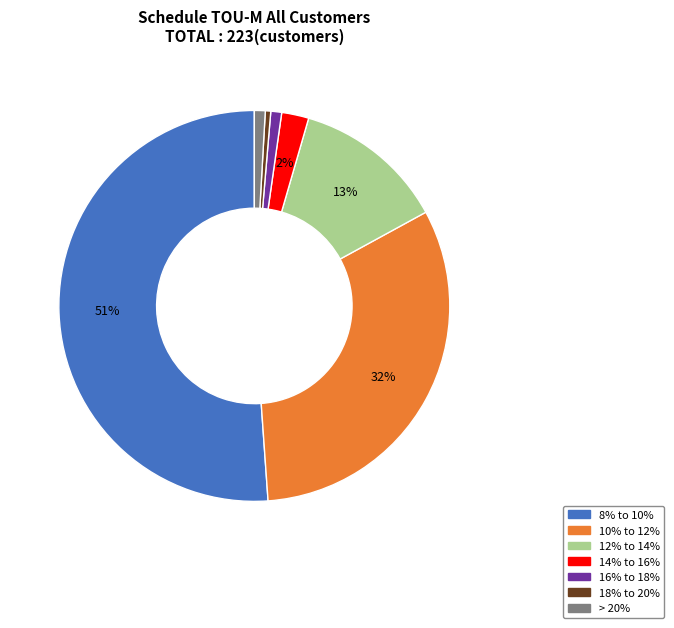

Which has a higher value, 10% to 12% or 18% to 20%?

10% to 12%